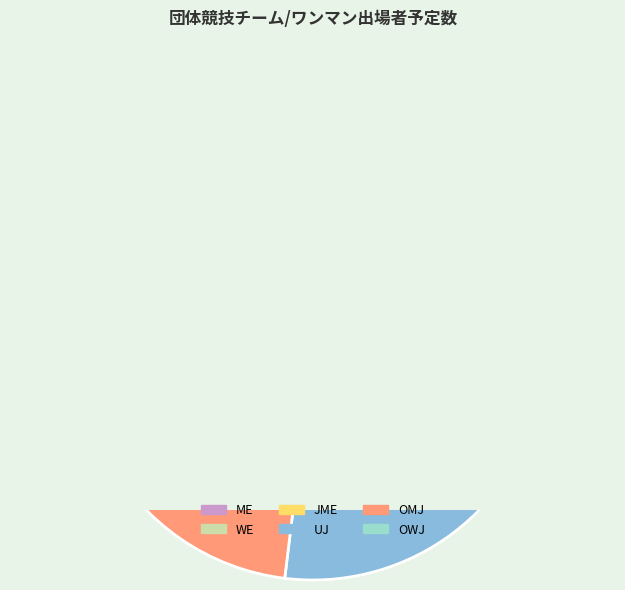

Count the number of slices in the pie.

6